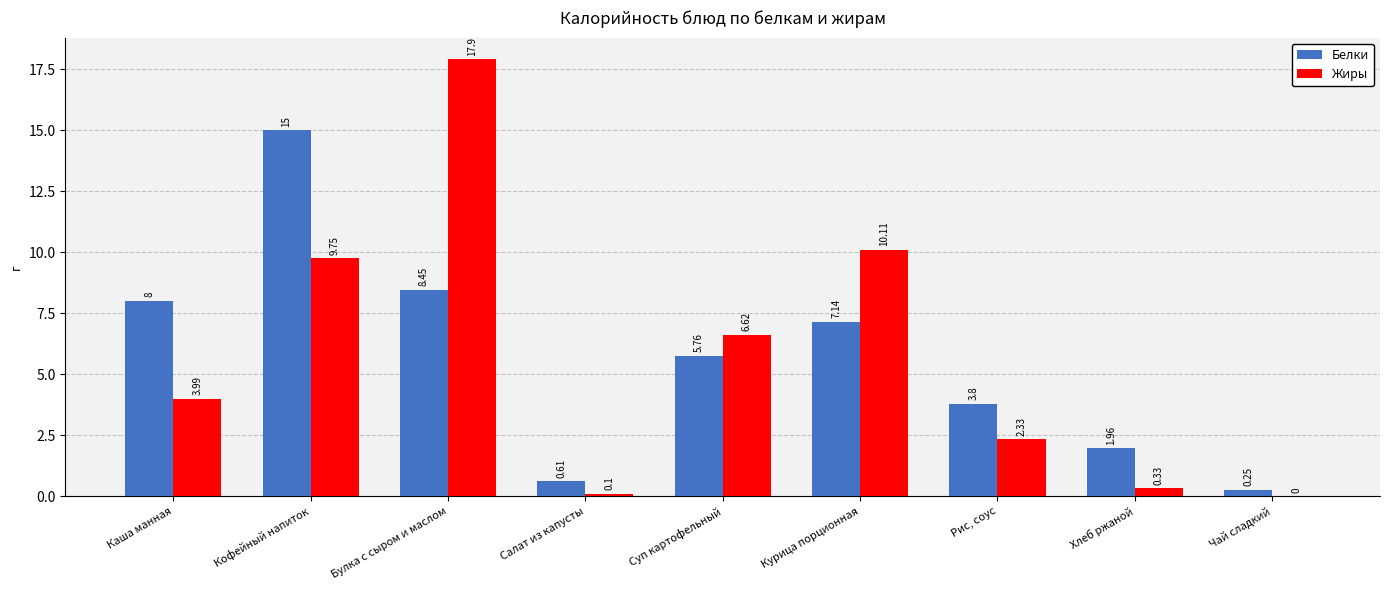

How many categories are shown in the chart?

9